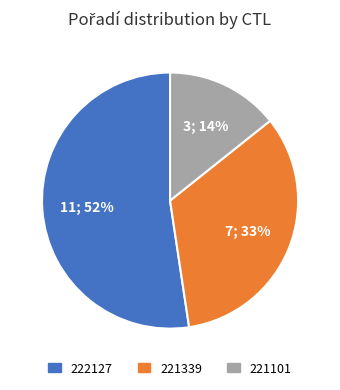

Is there a majority slice in this chart?

Yes